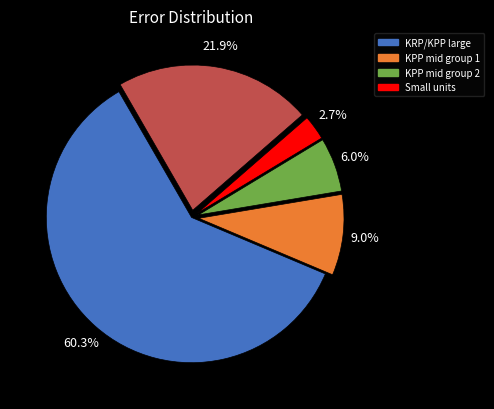

Is there any slice that represents more than half of the pie?

Yes